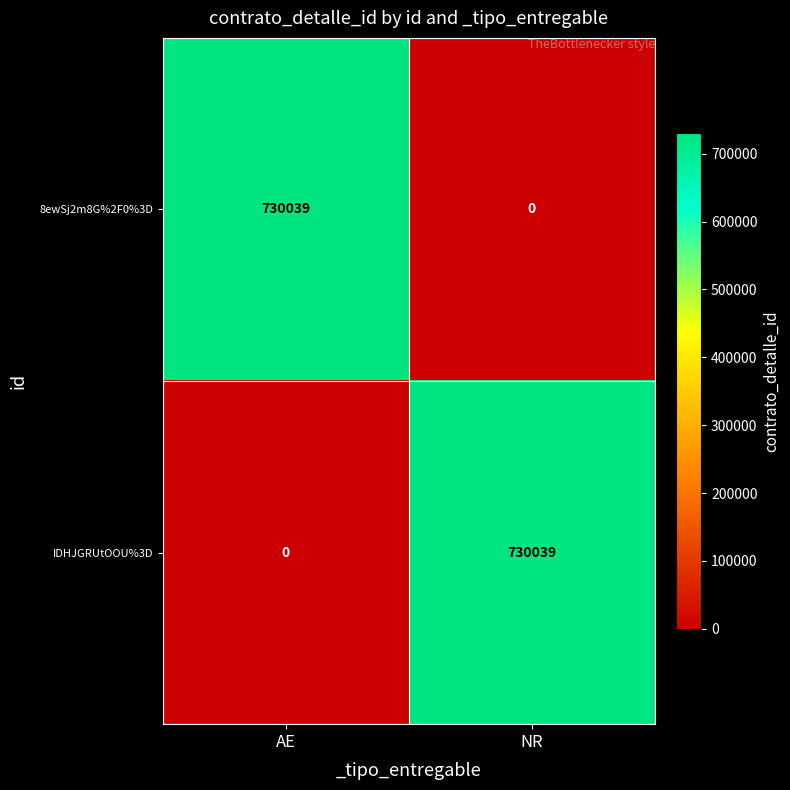

Is it true that 8ewSj2m8G%2F0%3D equals 730039 at AE?

True